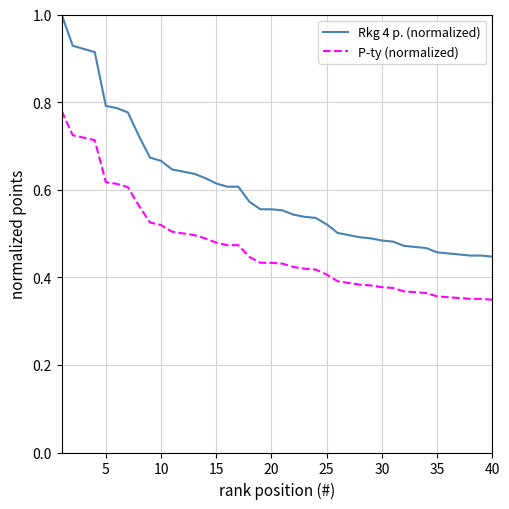

True or false: Rkg 4 p. (normalized) and P-ty (normalized) cross at least once.

False